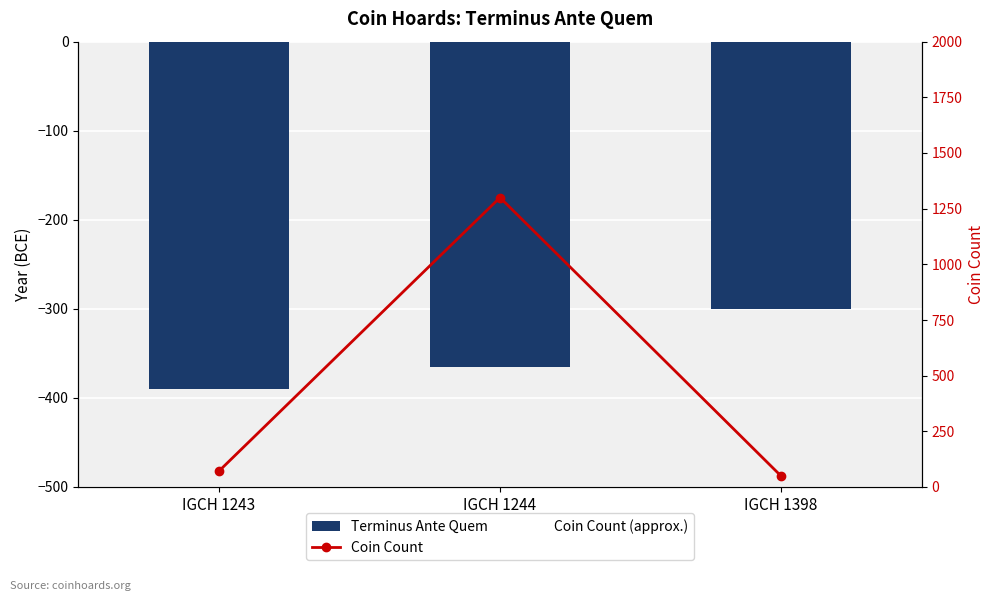

What are all the series names shown in the legend?

Terminus Ante Quem, Coin Count, Coin Count (approx.)